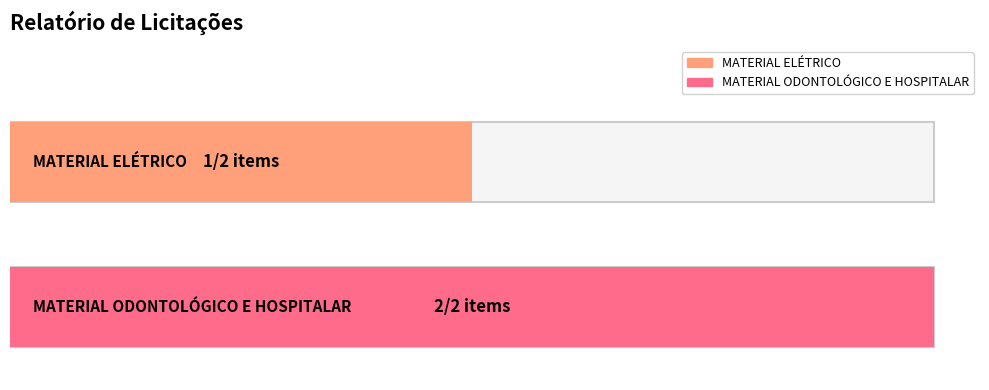

Approximately how many times larger is the value at MATERIAL ELÉTRICO compared to MATERIAL ODONTOLÓGICO E HOSPITALAR?

0.5